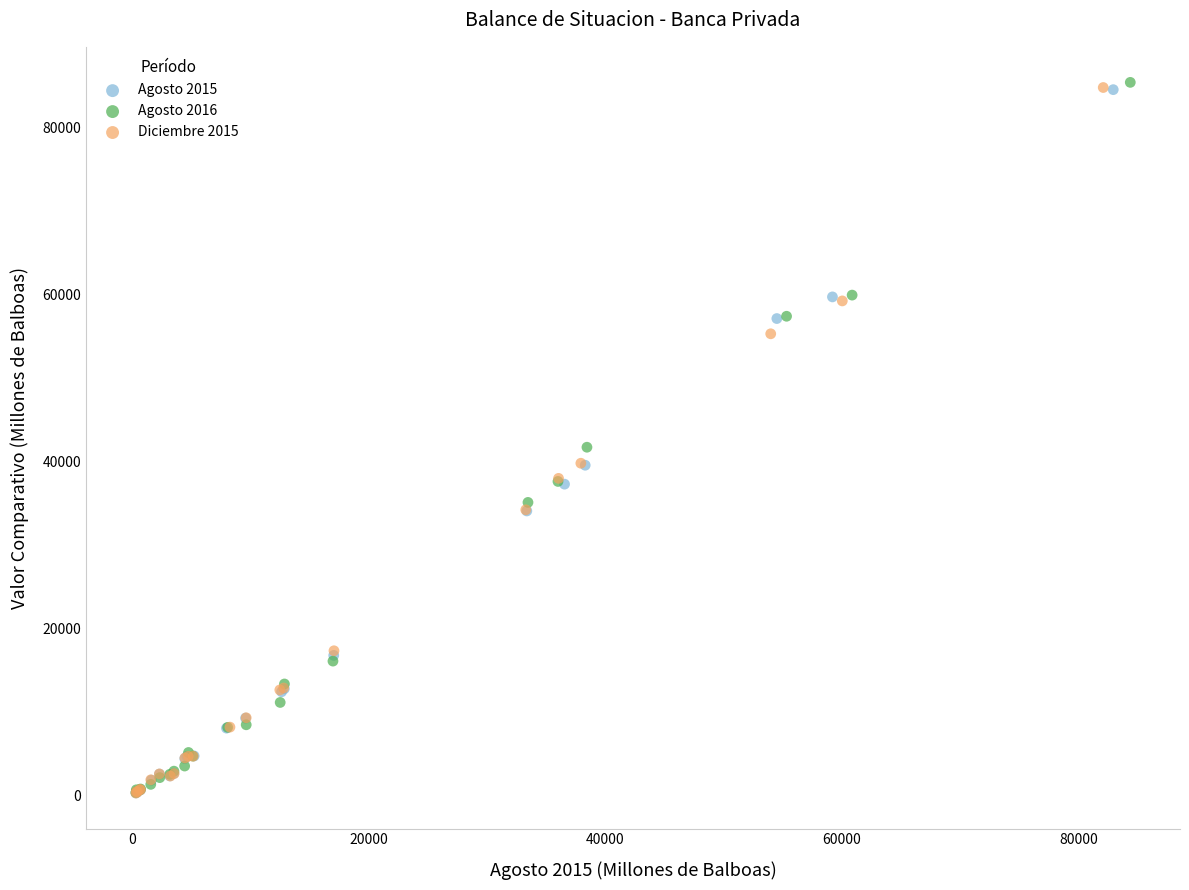

Which series has the widest spread of Y values?

Agosto 2016